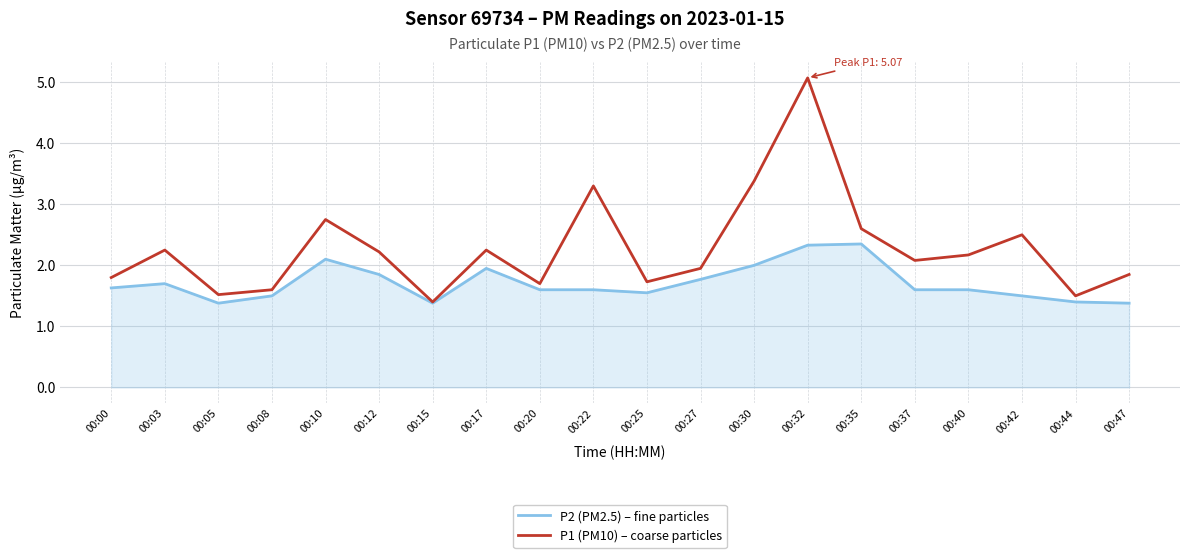

Which series has the largest total across all categories?

P1 (PM10) – coarse particles